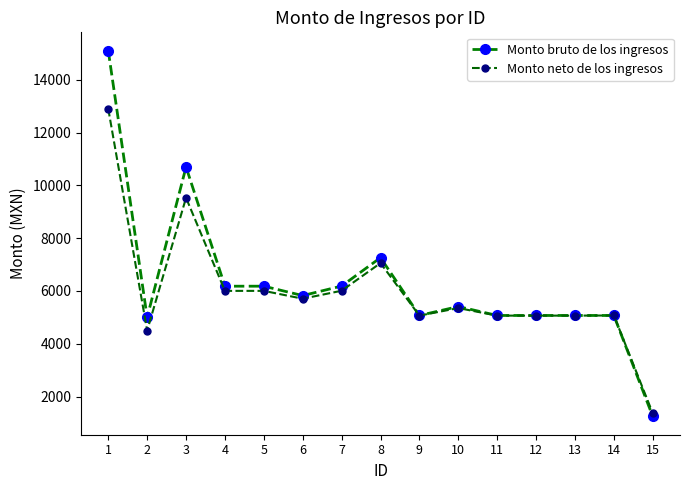

List the series in order of their peak value, highest first.

Monto bruto de los ingresos, Monto neto de los ingresos